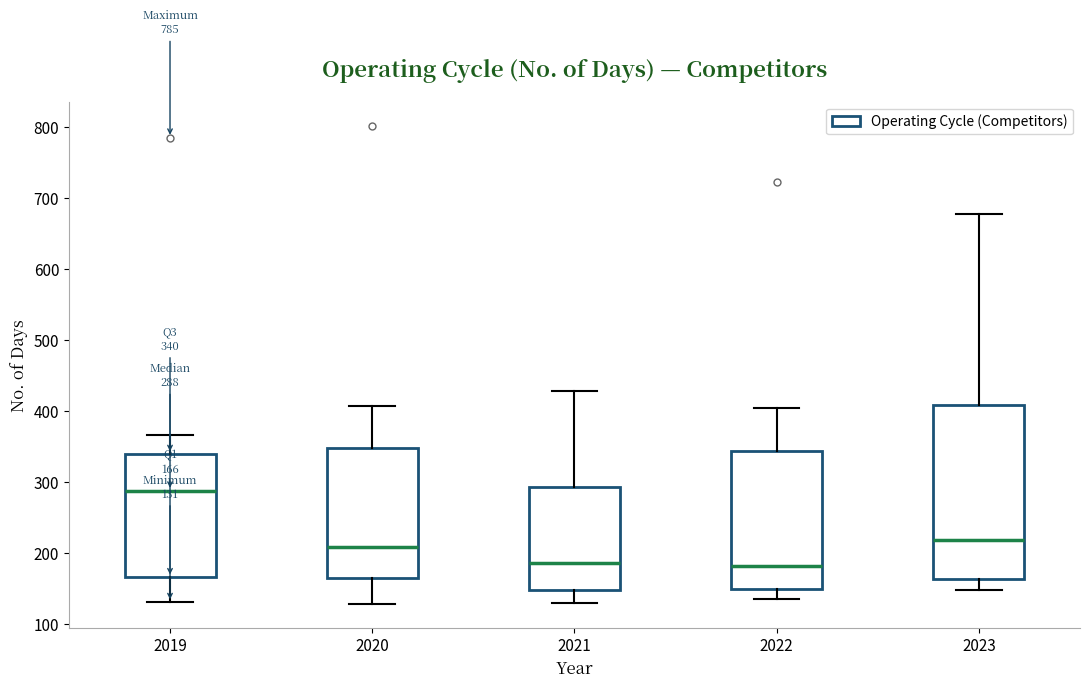

Which box is the tallest, from its lower edge to its upper edge?

2023